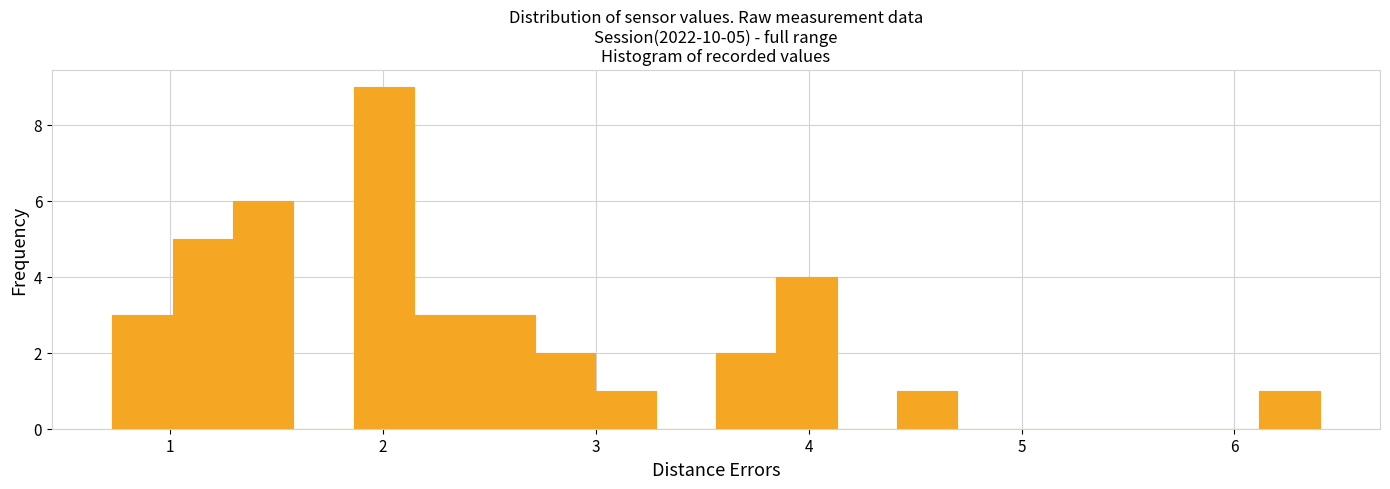

Read against the x-axis, roughly where is the centre of the tallest bar?

2.0